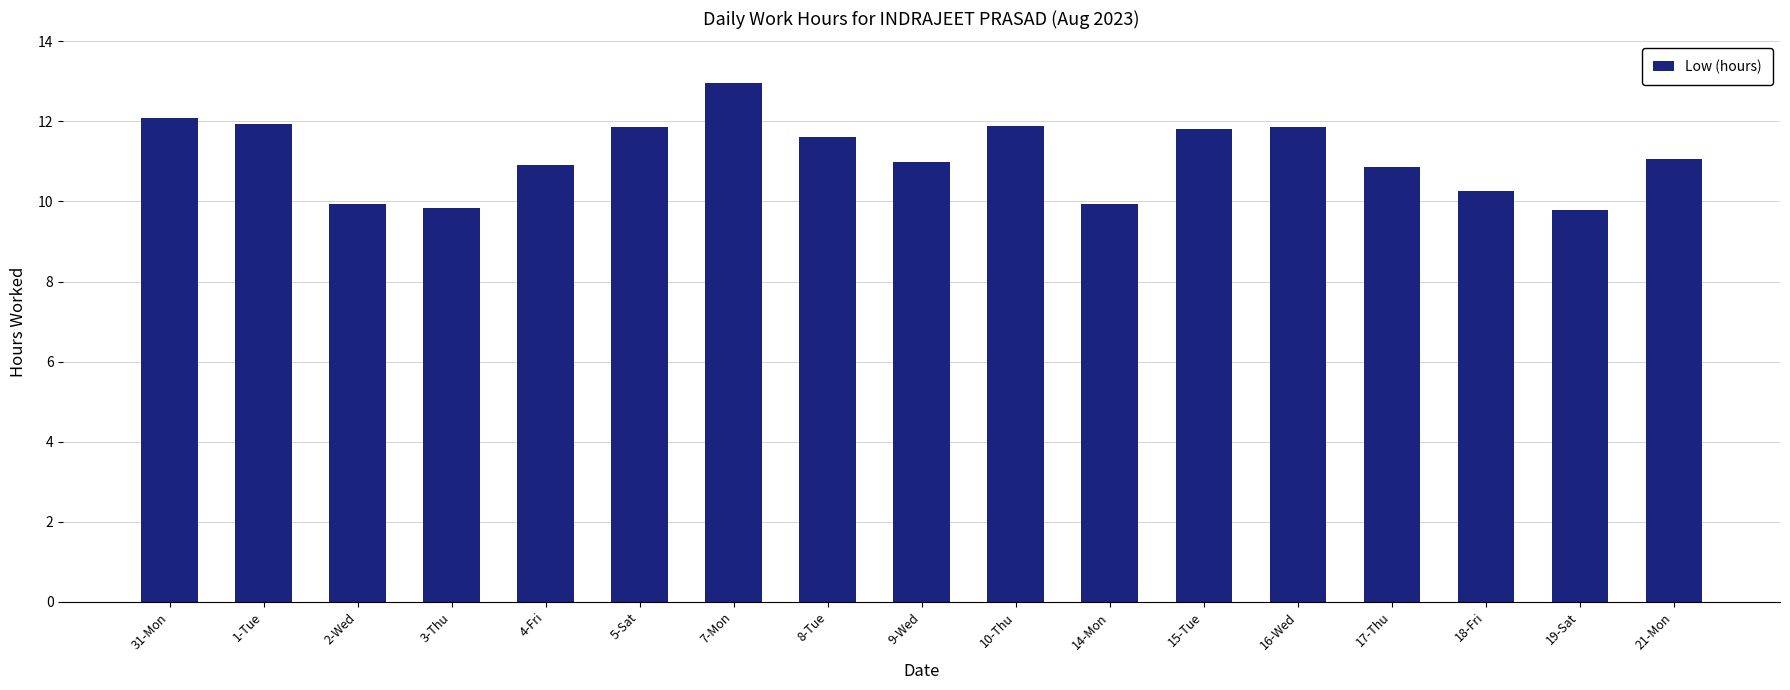

What is the smallest value displayed?

9.8